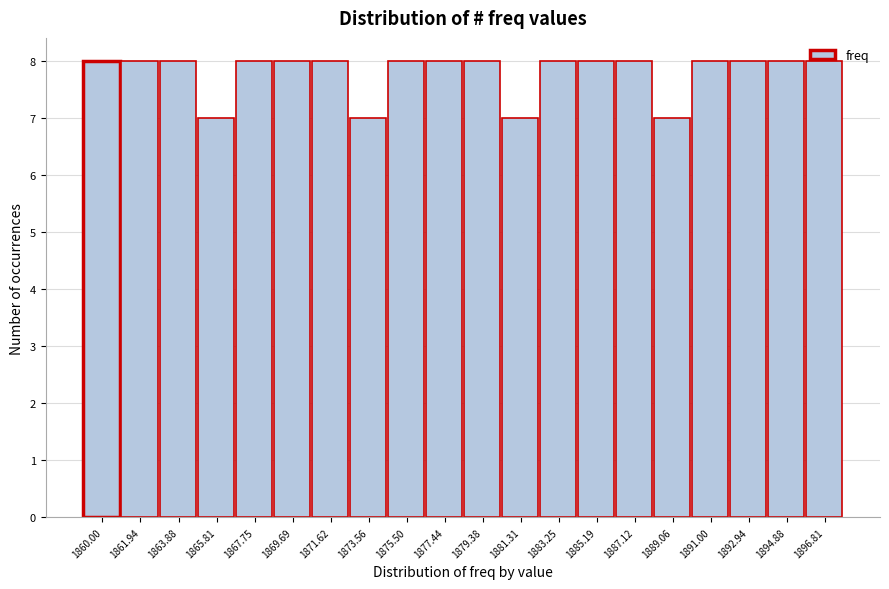

What is the label of the 9th bar from the left?

1875.50